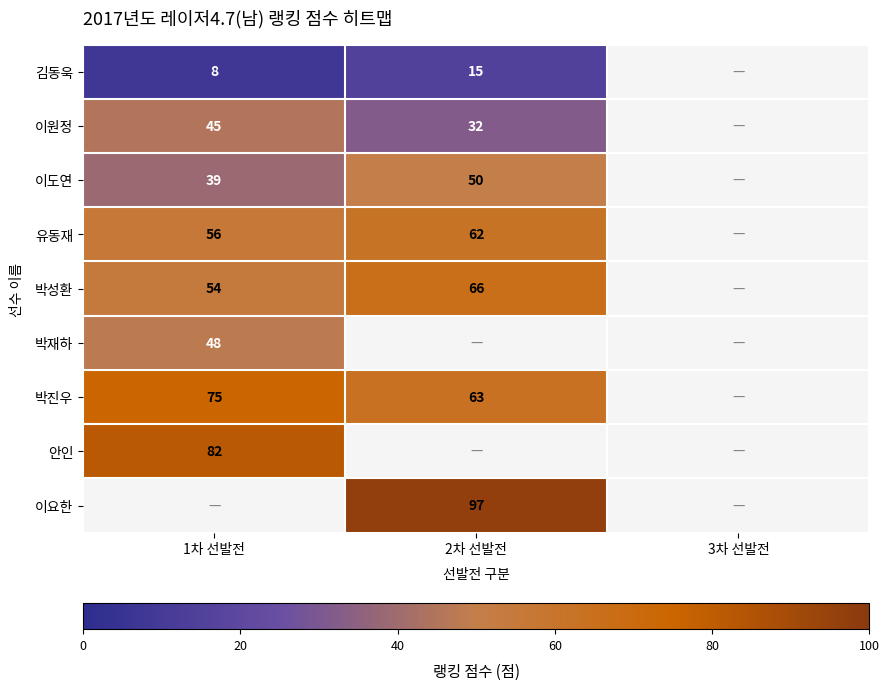

Is it true that 박성환 equals 77 at 1차 선발전?

False